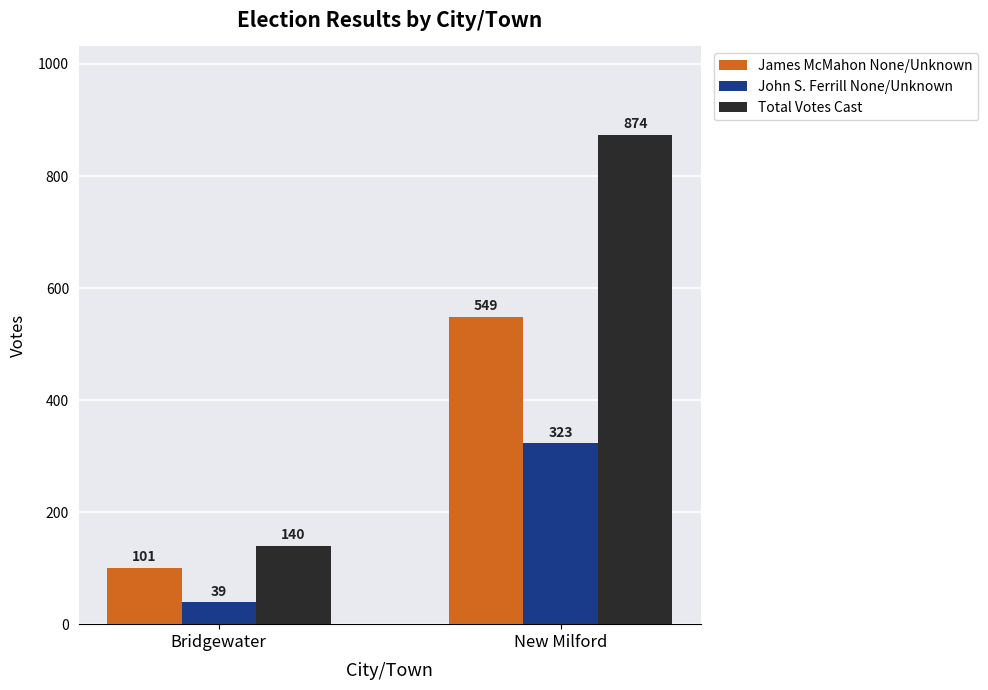

The value of James McMahon None/Unknown at New Milford is 549. True or false?

True